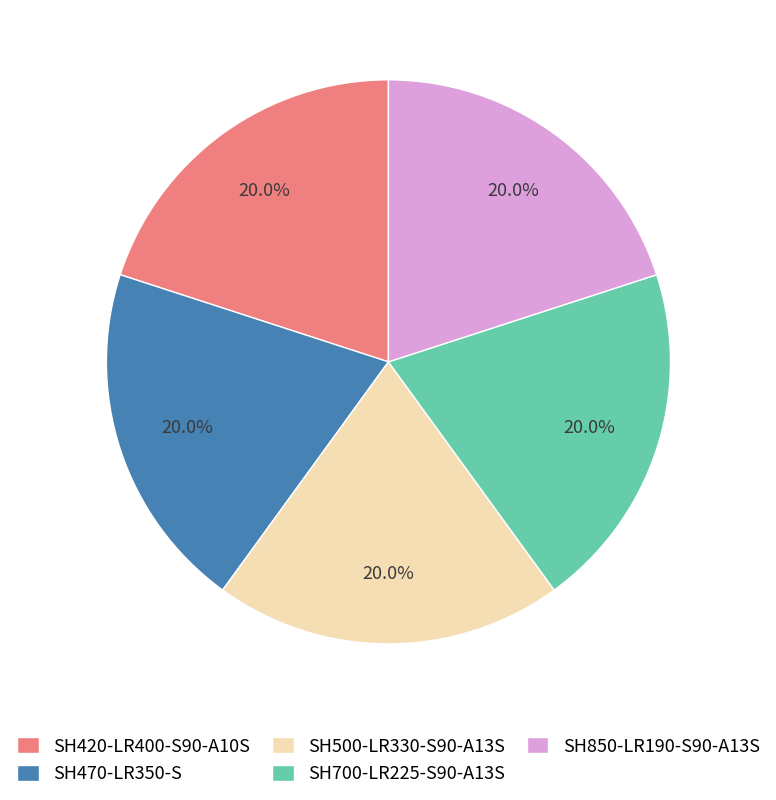

To the nearest percent, what is the combined percentage of SH500-LR330-S90-A13S and SH850-LR190-S90-A13S?

40%